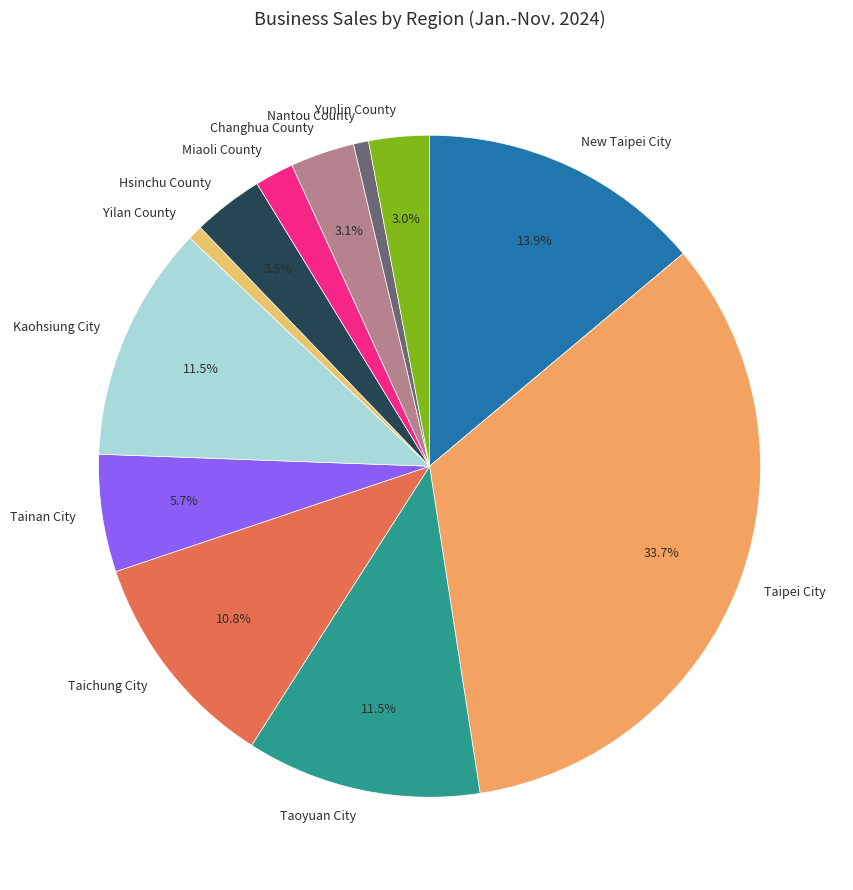

How many segments does this pie chart have?

12